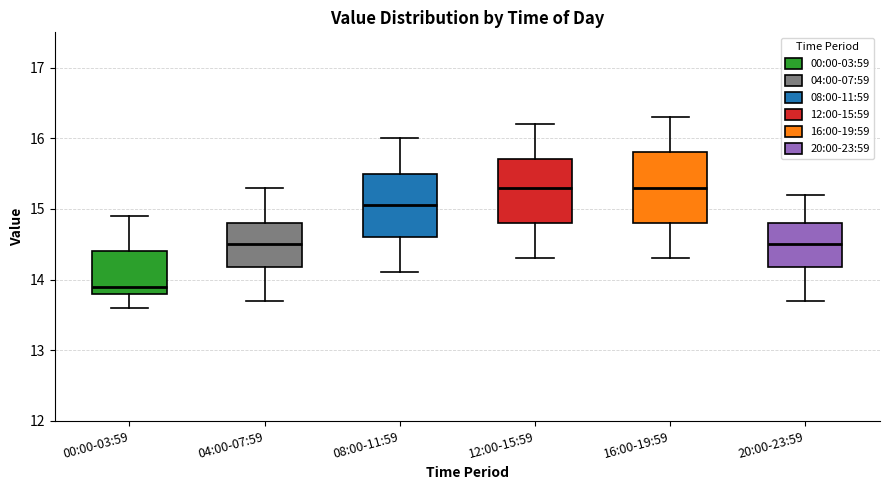

Where does the median line of the box for 04:00-07:59 sit on the y-axis? The values are not printed on the chart, so give them approximately, as read against the axis.

14.5